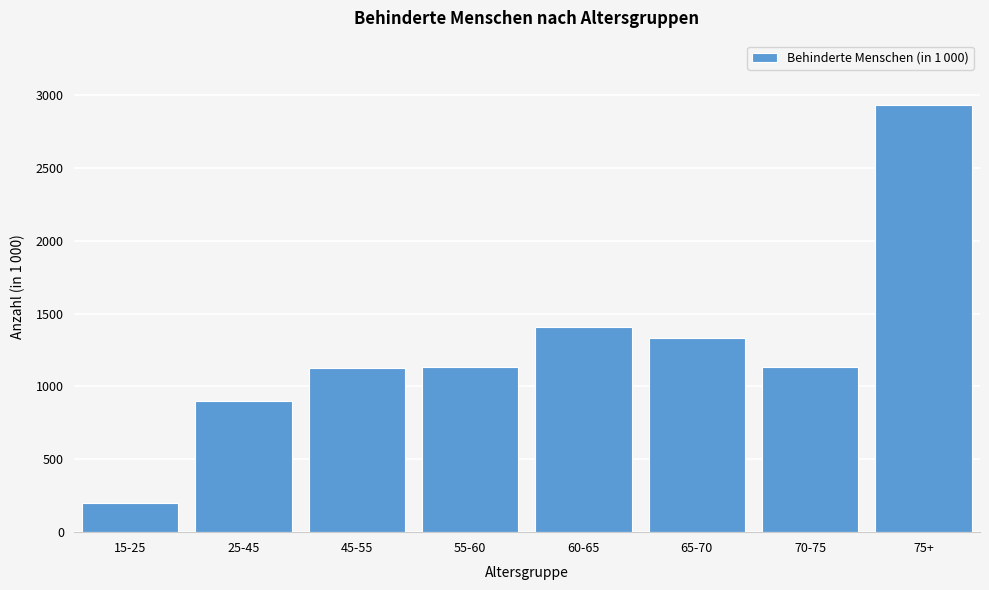

Is it true that the value at 75+ is 2933?

True